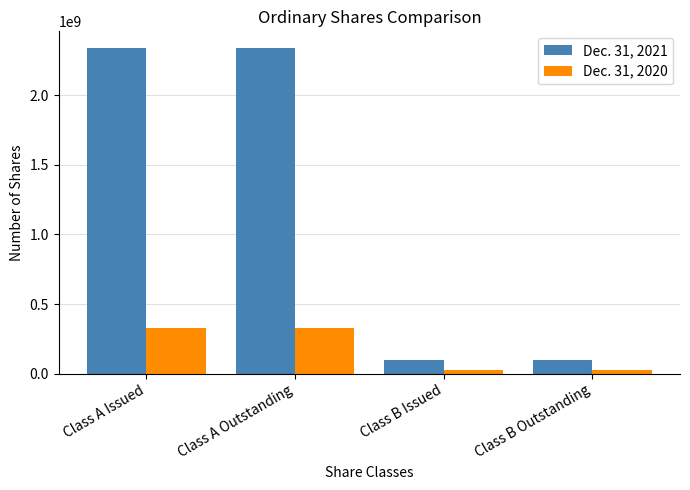

Is it true that Dec. 31, 2020 equals 327616985 at Class A Outstanding?

True